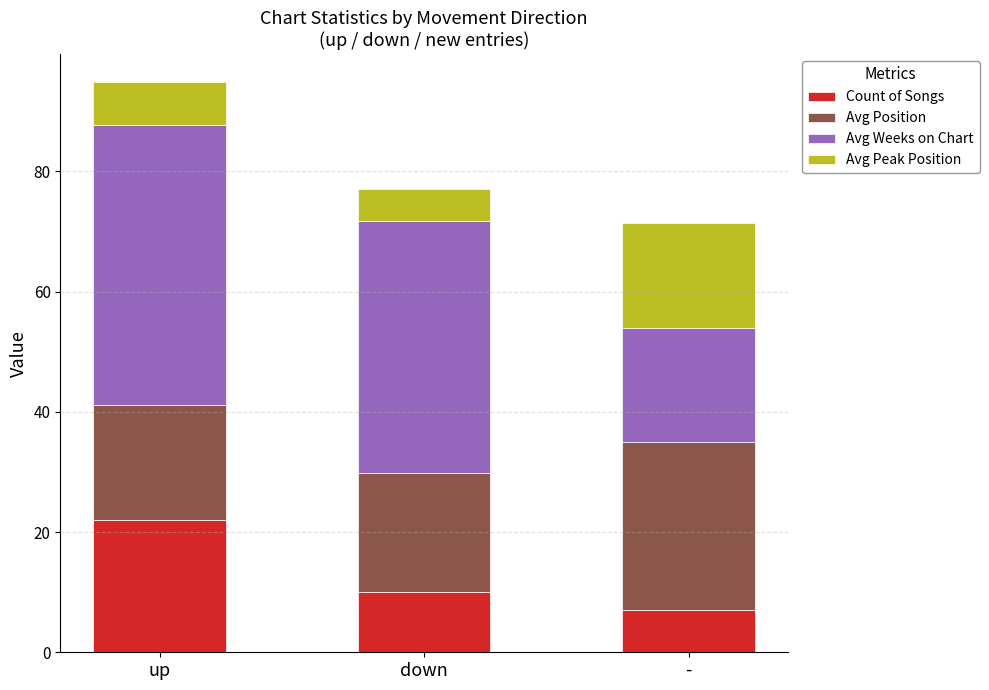

What is the total value across all series at down?

77.0